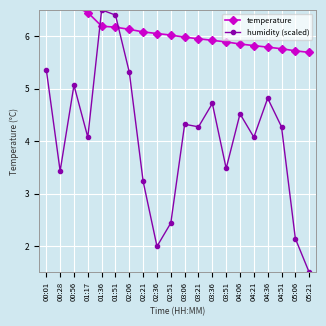

Is it true that humidity (scaled) equals 1.0 at 01:17?

False